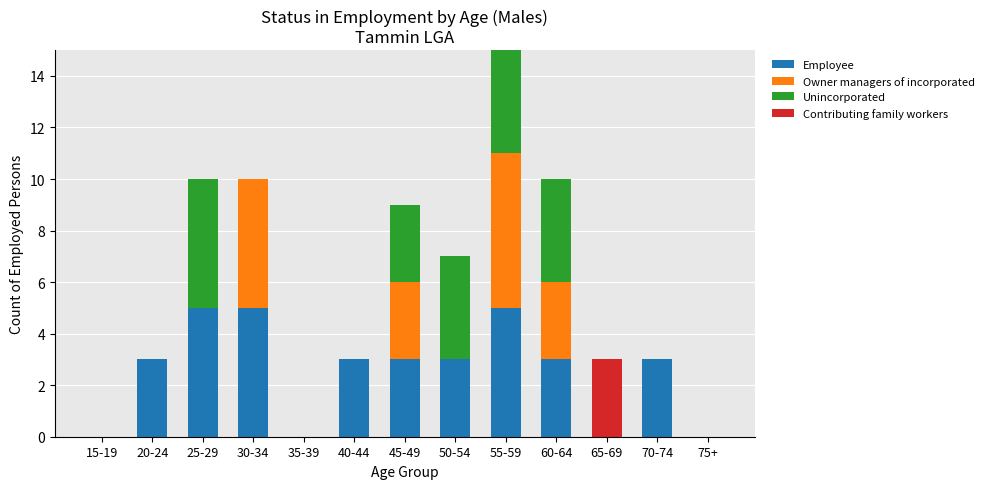

What is the highest value of the Employee series?

5